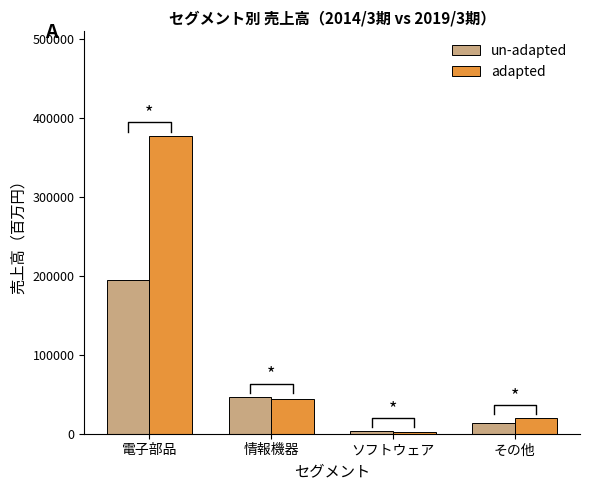

At which category is the sum across all series the highest?

電子部品